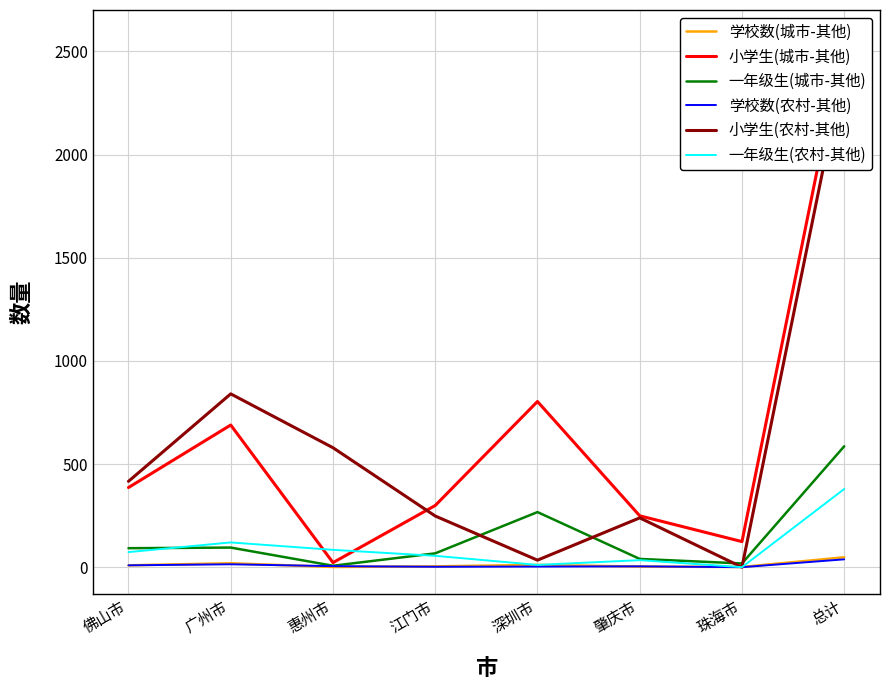

The value of 一年级生(城市-其他) at 江门市 is 67. True or false?

True